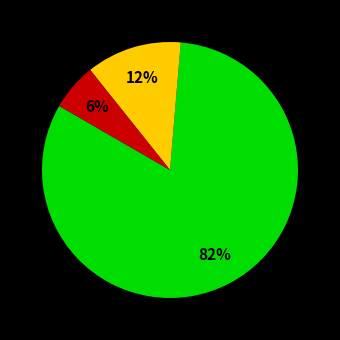

To the nearest percent, what is the average slice percentage?

33%